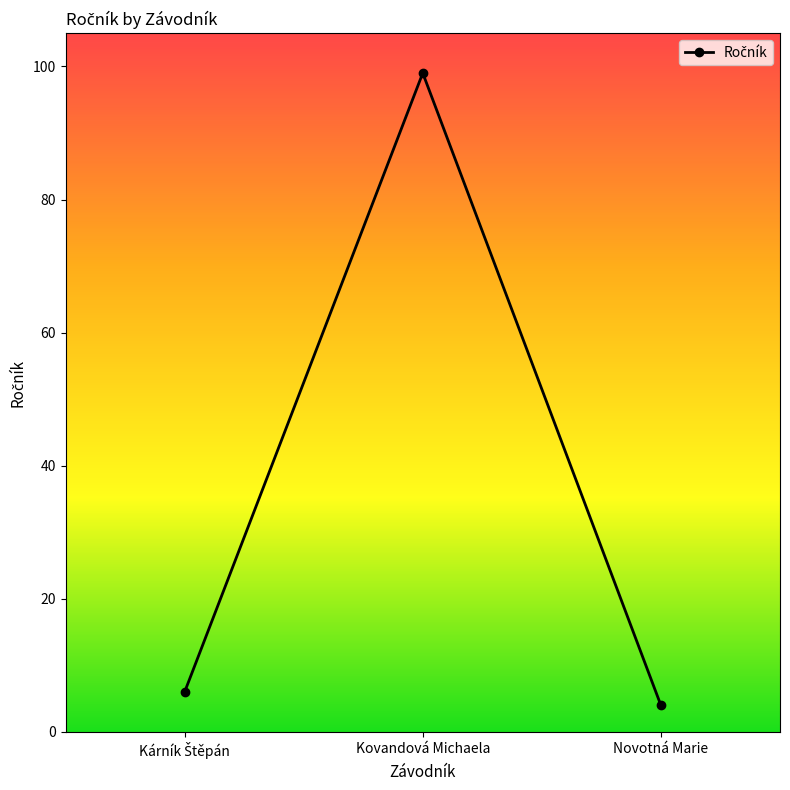

How many lines are shown in the chart?

1